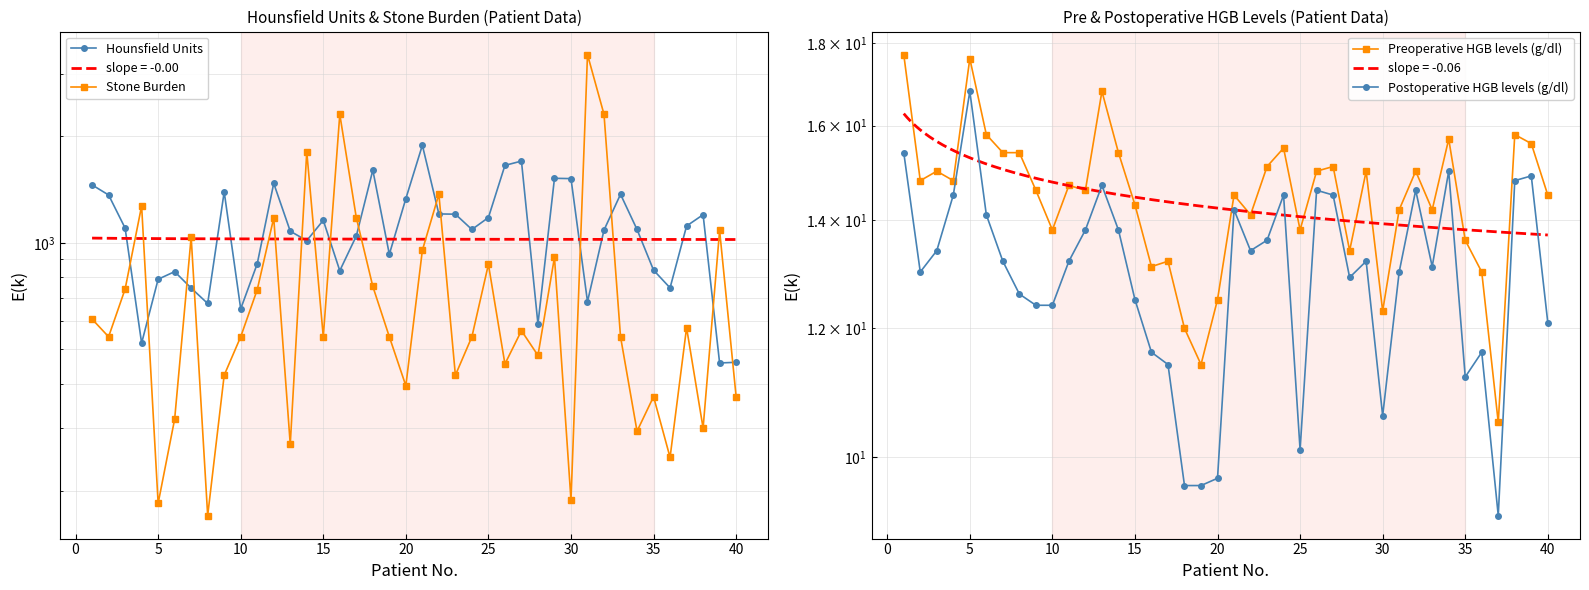

Which series has the largest total across all categories?

Hounsfield Units